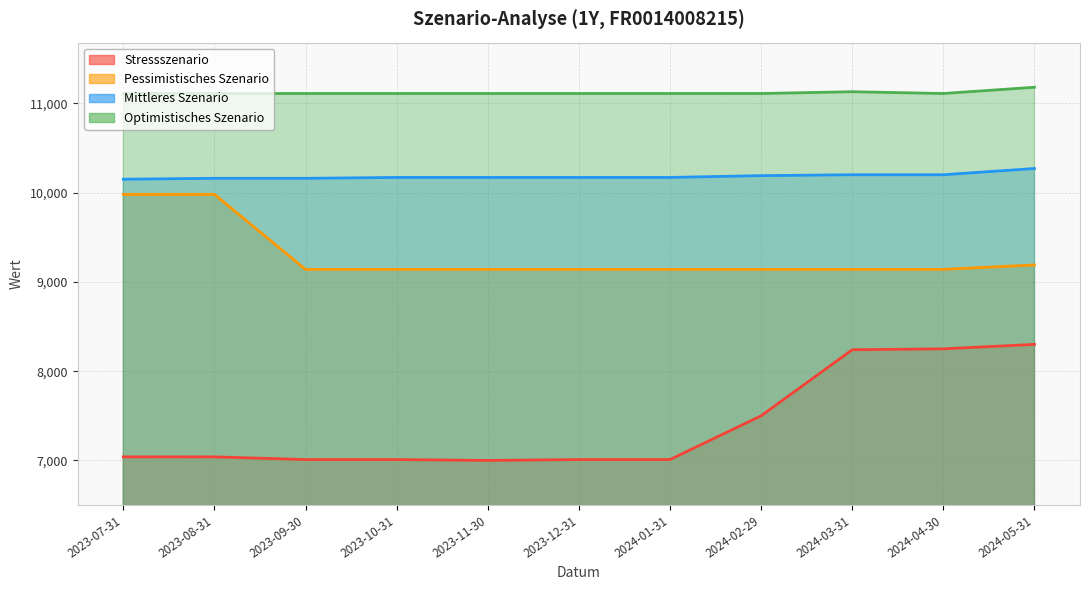

True or false: Optimistisches Szenario and Mittleres Szenario cross at least once.

False